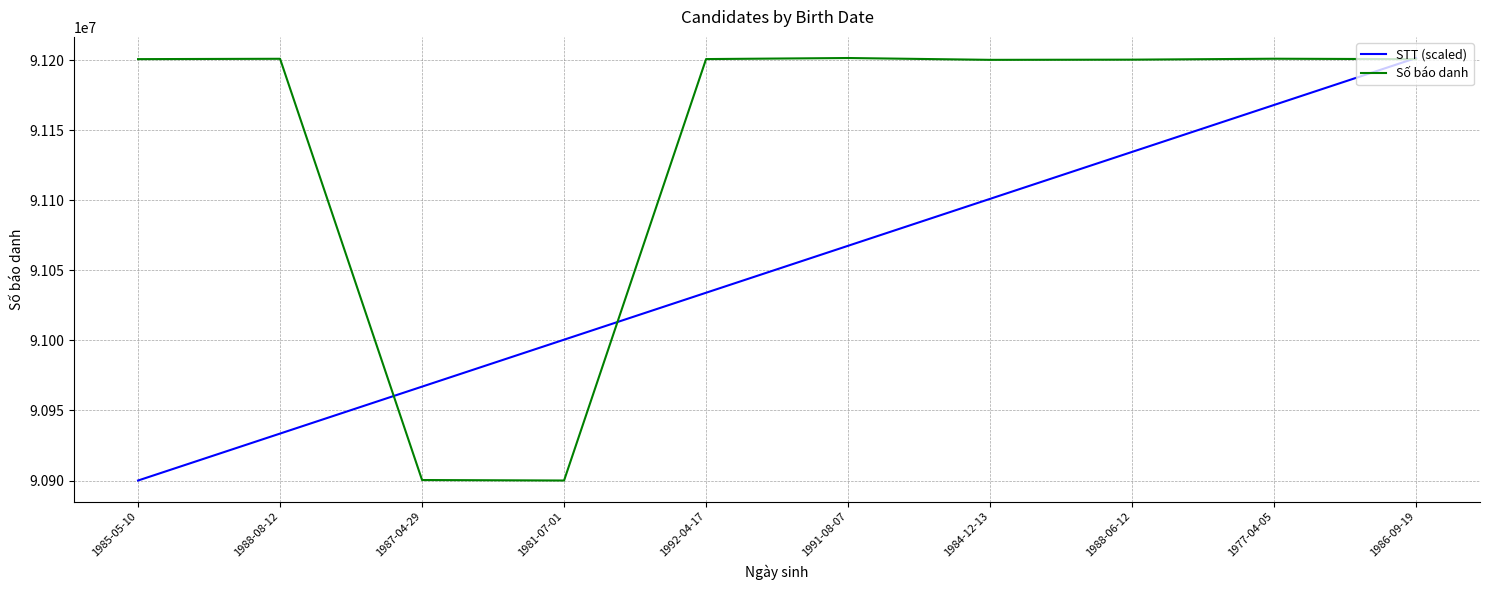

At which label does STT (scaled) reach its minimum?

1985-05-10